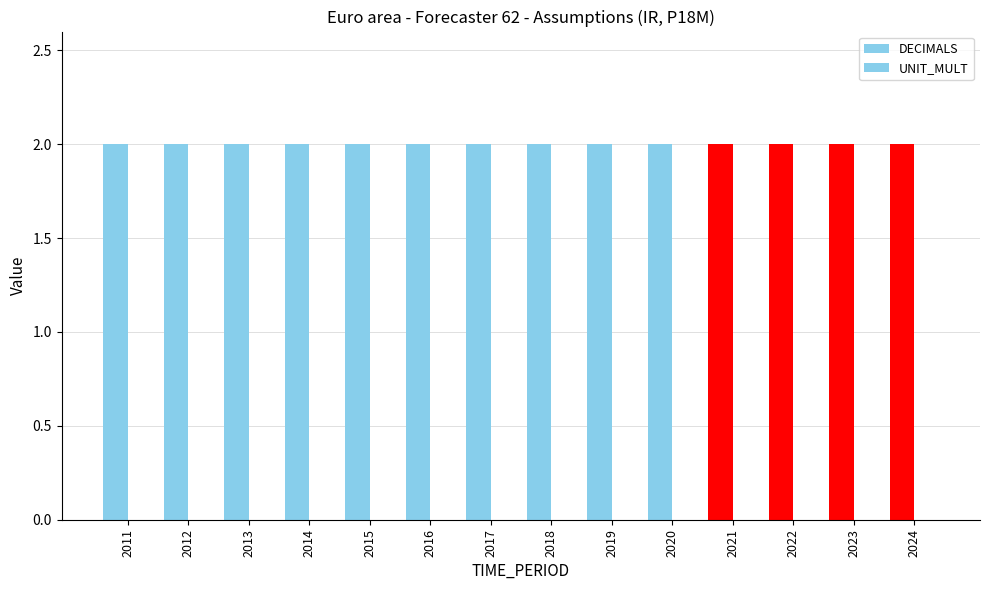

Which series has the widest spread of values?

DECIMALS